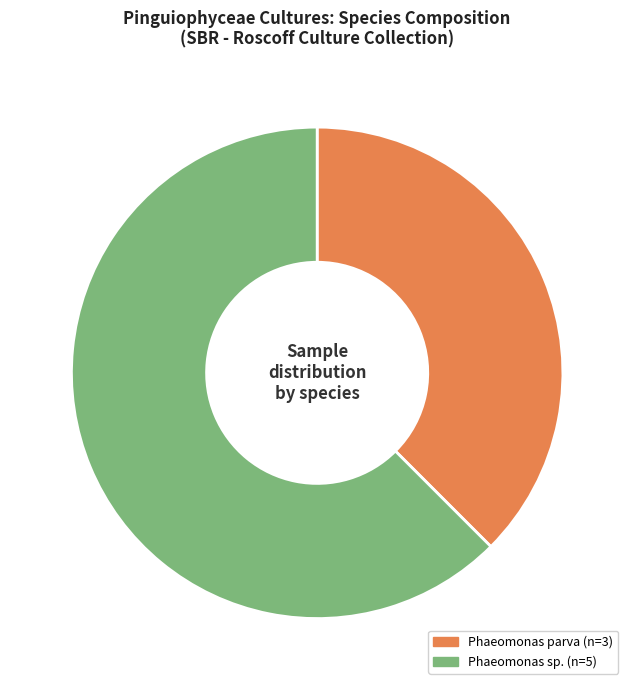

The Phaeomonas parva (n=3) slice represents 45% of the pie. True or false?

False